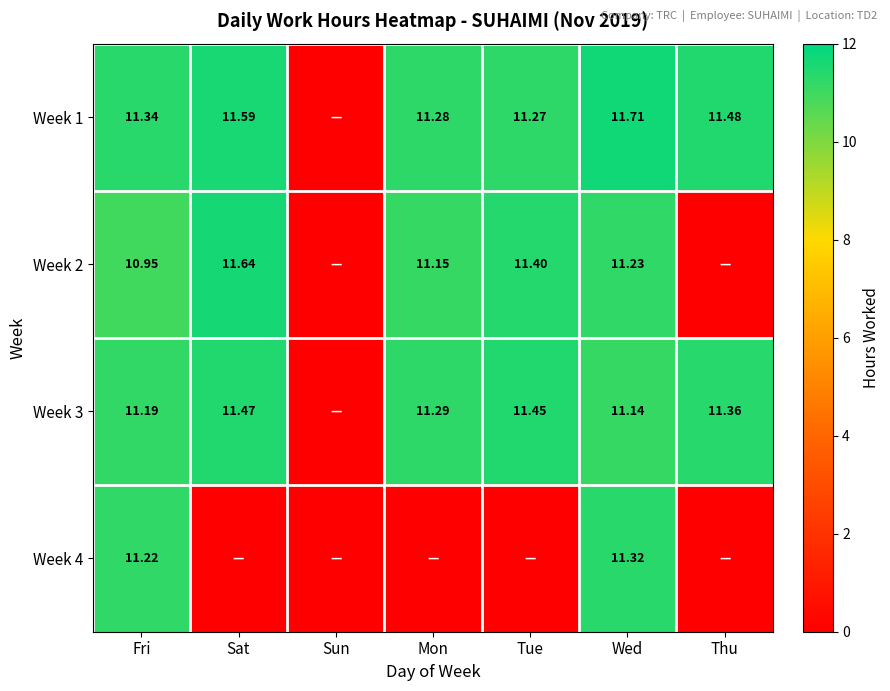

The value of Week 1 at Fri is 2.9. True or false?

False